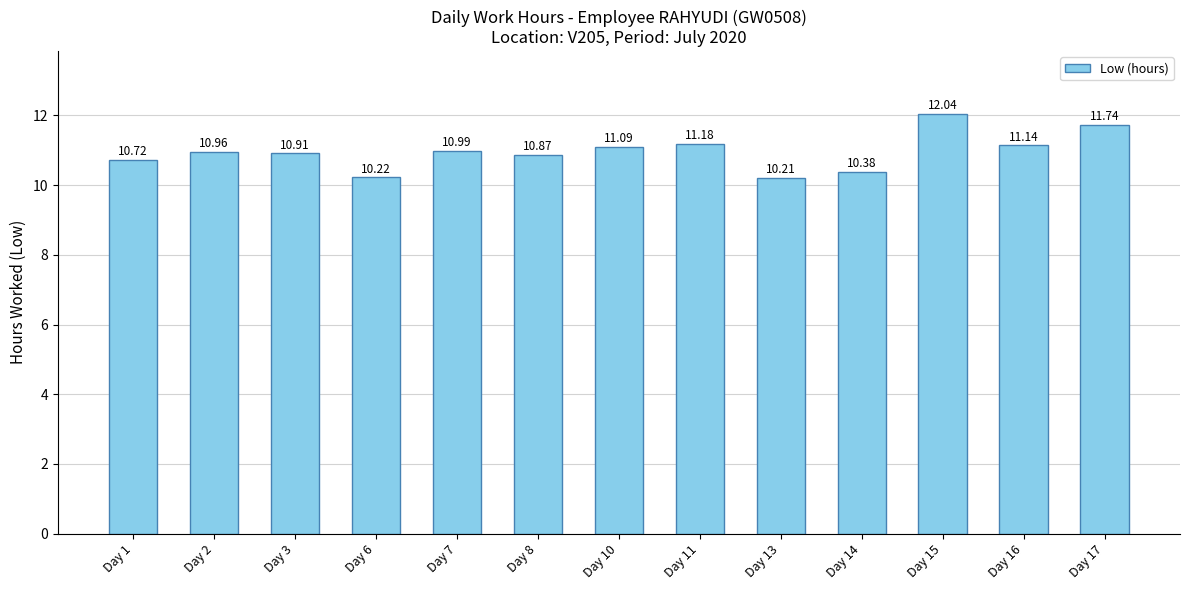

Does the chart contain any negative values?

No